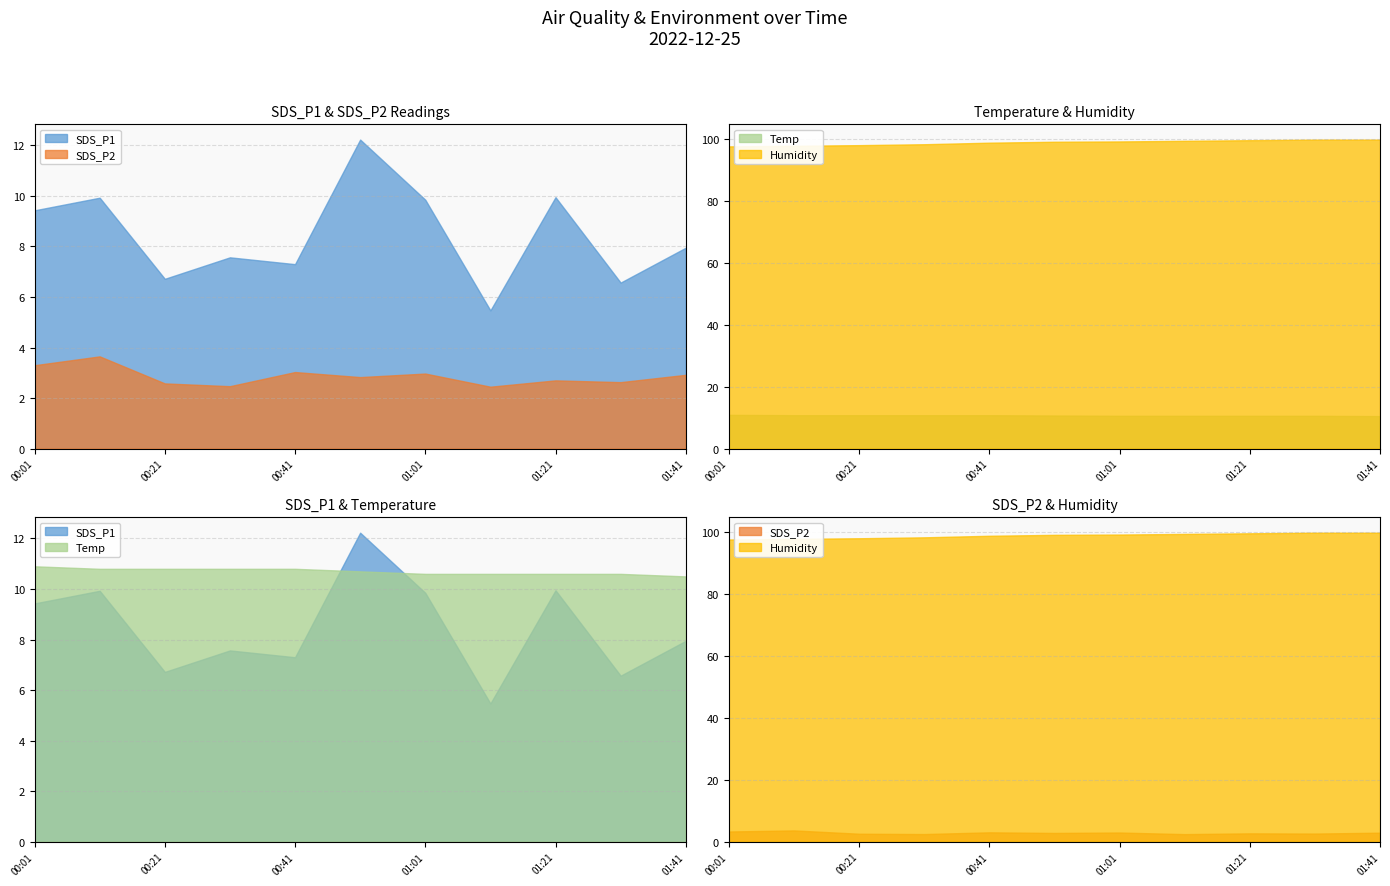

What is the label of the 4th point from the right?

2022/12/25 01:11